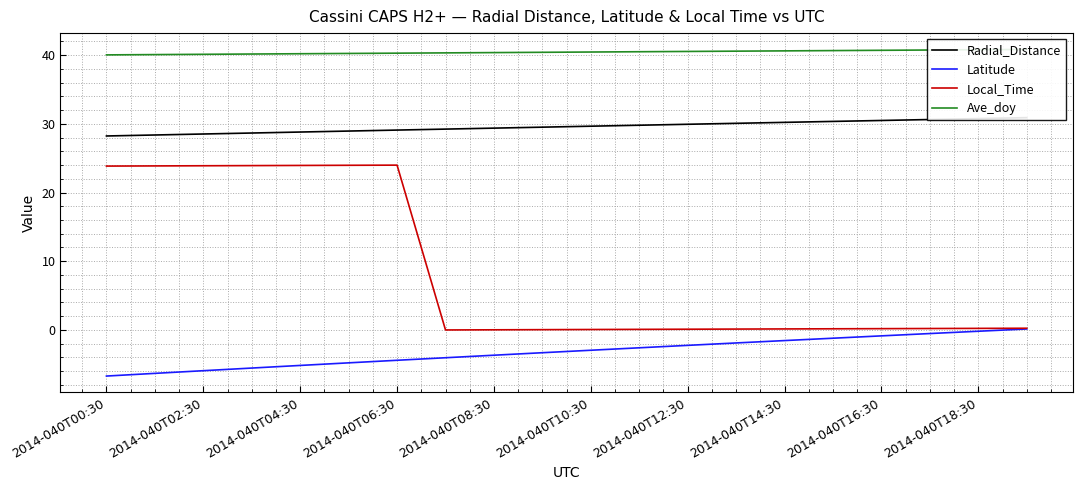

How many values in Latitude are above zero?

1